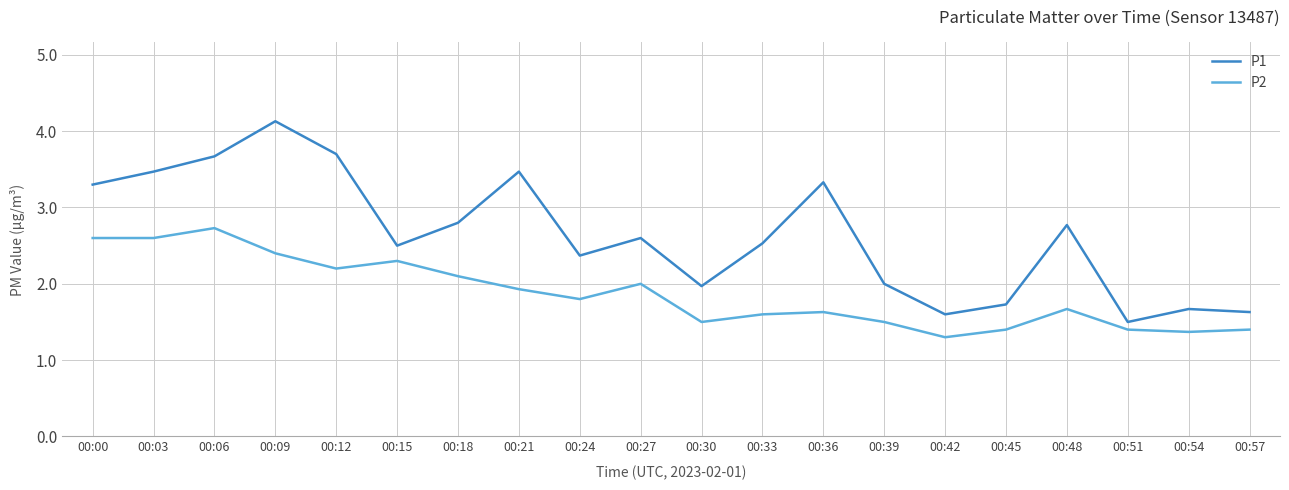

Reading left to right, list all the values displayed in this chart.

P1: 00:00=3.3	00:03=3.5	00:06=3.7	00:09=4.1	00:12=3.7	00:15=2.5	00:18=2.8	00:21=3.5	00:24=2.4	00:27=2.6	00:30=2.0	00:33=2.5	00:36=3.3	00:39=2.0	00:42=1.6	00:45=1.7	00:48=2.8	00:51=1.5	00:54=1.7	00:57=1.6
P2: 00:00=2.6	00:03=2.6	00:06=2.7	00:09=2.4	00:12=2.2	00:15=2.3	00:18=2.1	00:21=1.9	00:24=1.8	00:27=2.0	00:30=1.5	00:33=1.6	00:36=1.6	00:39=1.5	00:42=1.3	00:45=1.4	00:48=1.7	00:51=1.4	00:54=1.4	00:57=1.4